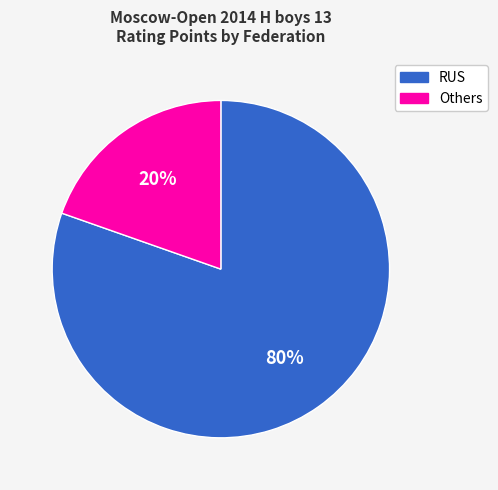

Between Others and RUS, which is larger?

RUS